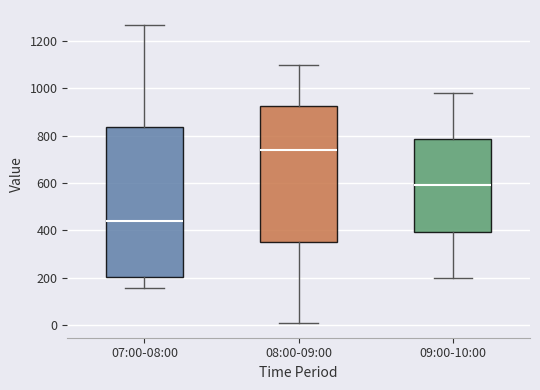

Reading left to right, read every box against the y-axis: the position of its median line, the range the box covers, and the ends of its whiskers. The values are not printed on the chart, so give them approximately, as read against the axis.

07:00-08:00: median 440, box 200 to 840, whiskers 160 to 1260
08:00-09:00: median 740, box 360 to 920, whiskers 20 to 1100
09:00-10:00: median 600, box 400 to 780, whiskers 200 to 980